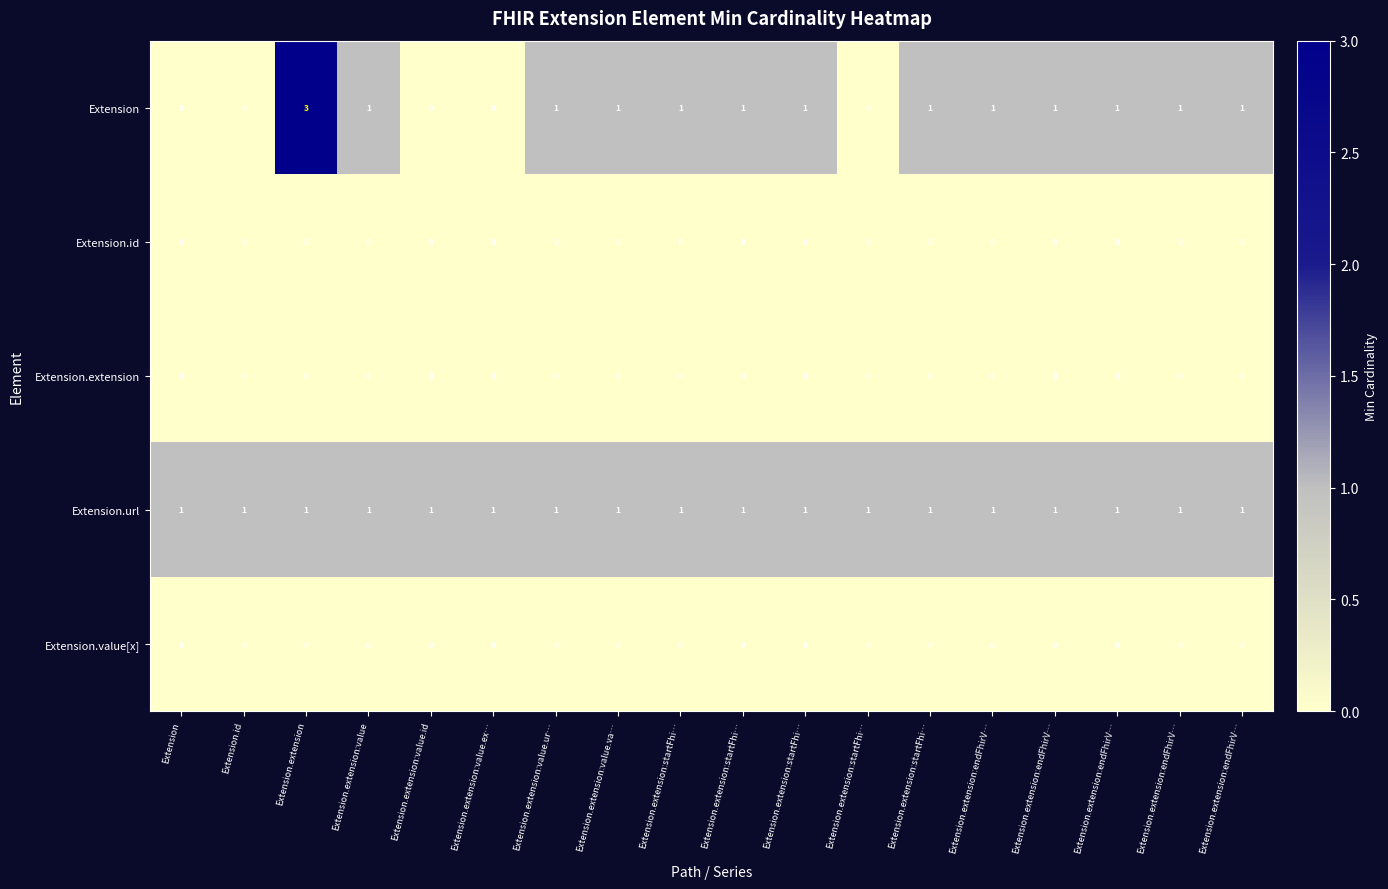

What is the greatest value displayed?

3